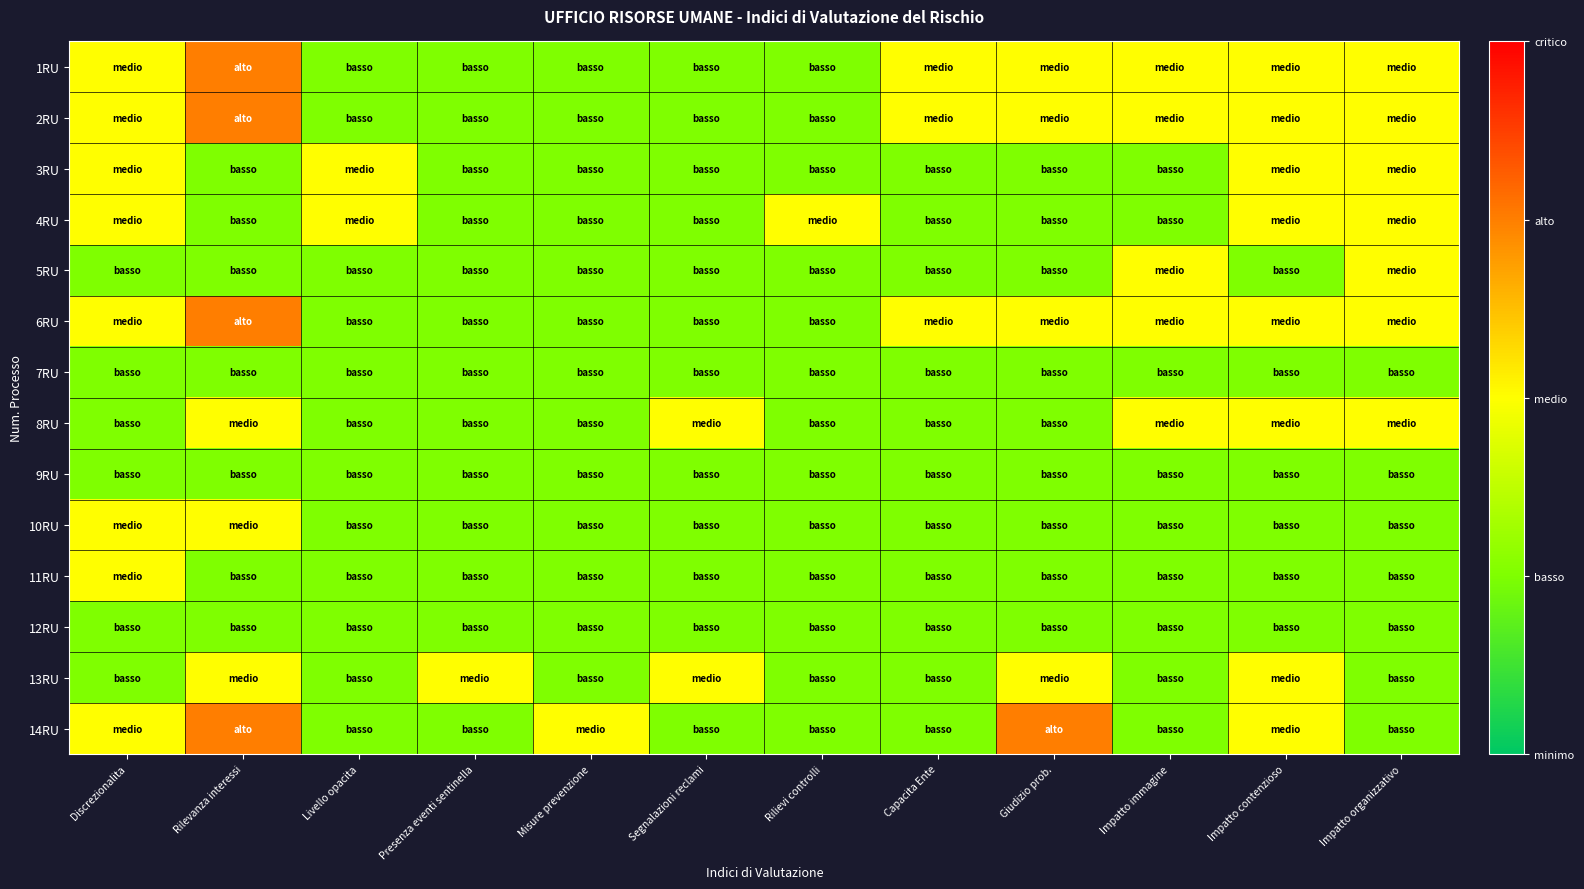

What is the total value across all series at Impatto contenzioso?

22